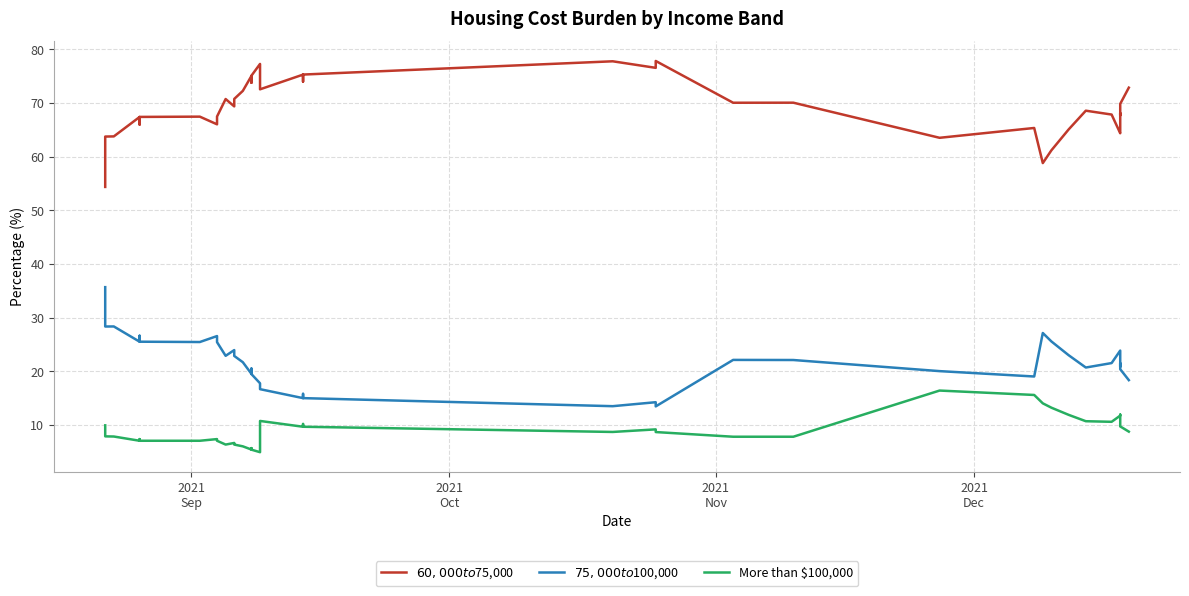

At which category is the sum across all series the highest?

2021
Dec